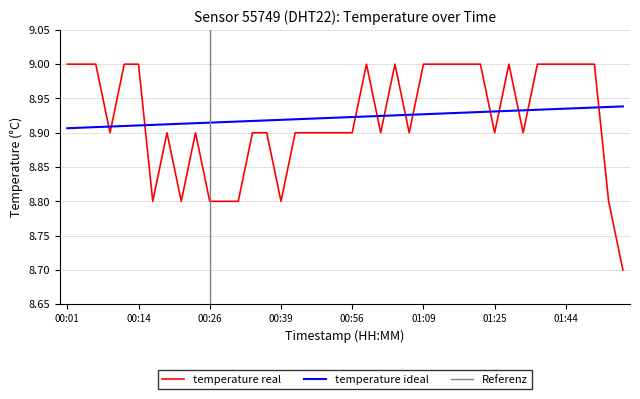

Which category has the highest value across all series?

00:01